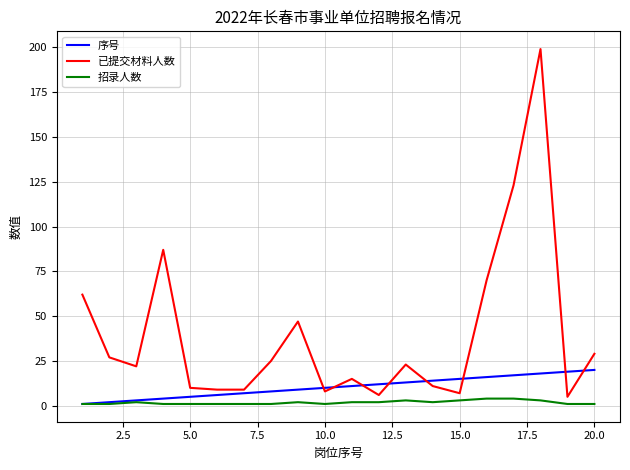

What is the sum of all 招录人数 values?

37